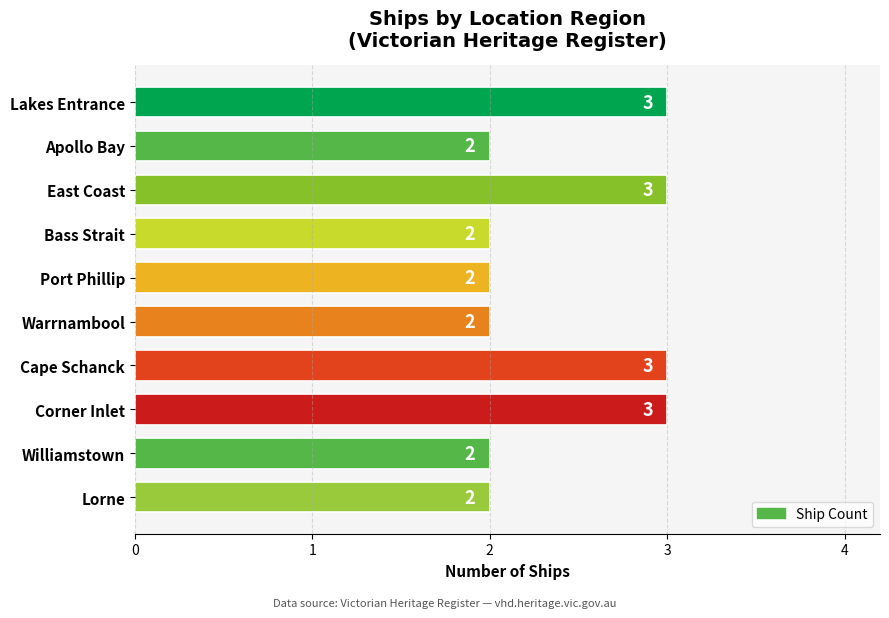

How many data points does each series have?

10